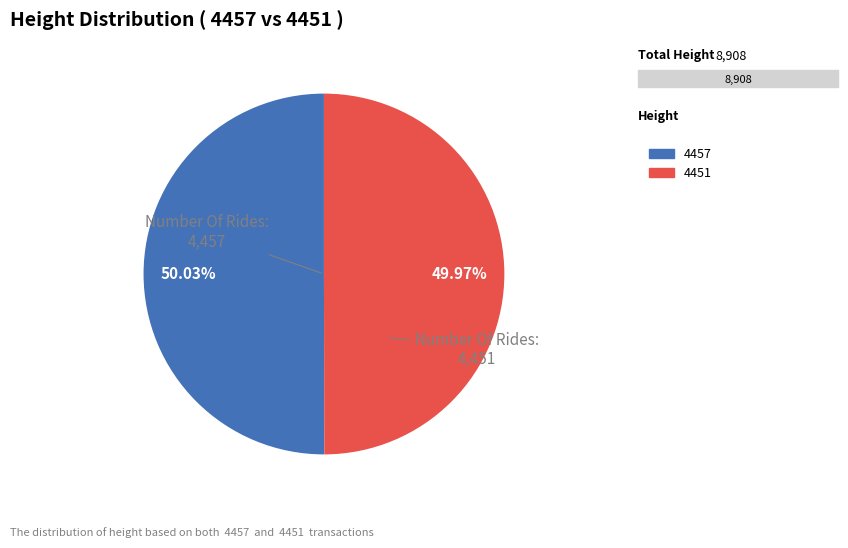

To the nearest percent, what is the combined percentage of 4451 and 4457?

100%